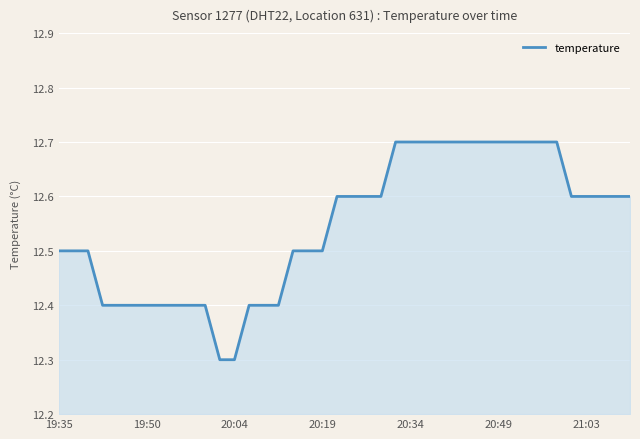

What is the difference between the maximum and minimum values?

0.4